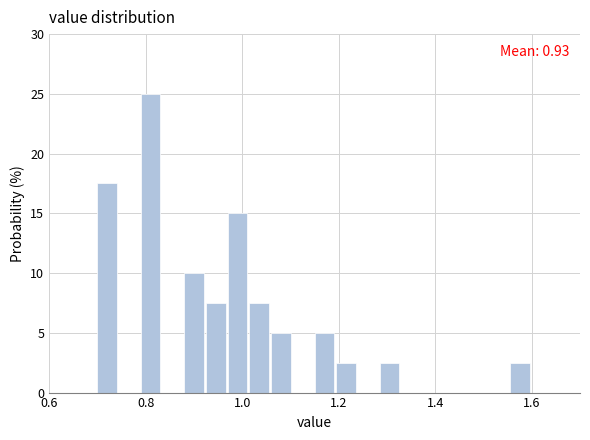

Around what value on the x-axis is the tallest bar? Give the approximate position of its centre, as read against the axis.

0.82